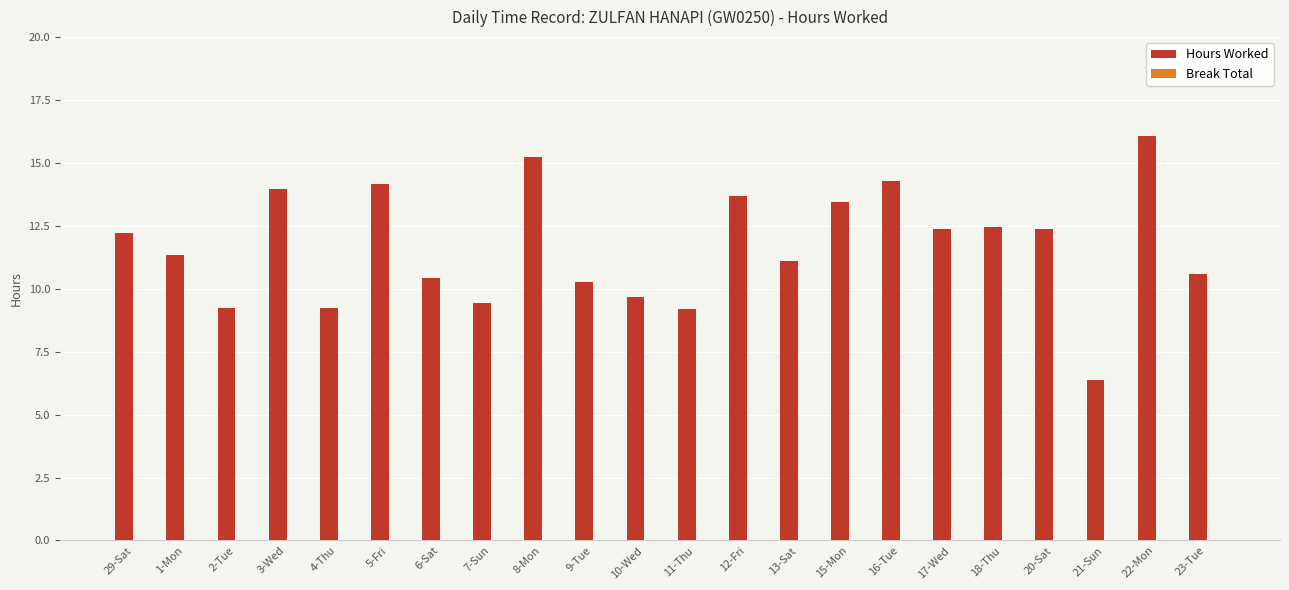

What is the approximate value at 20-Sat?

12.4